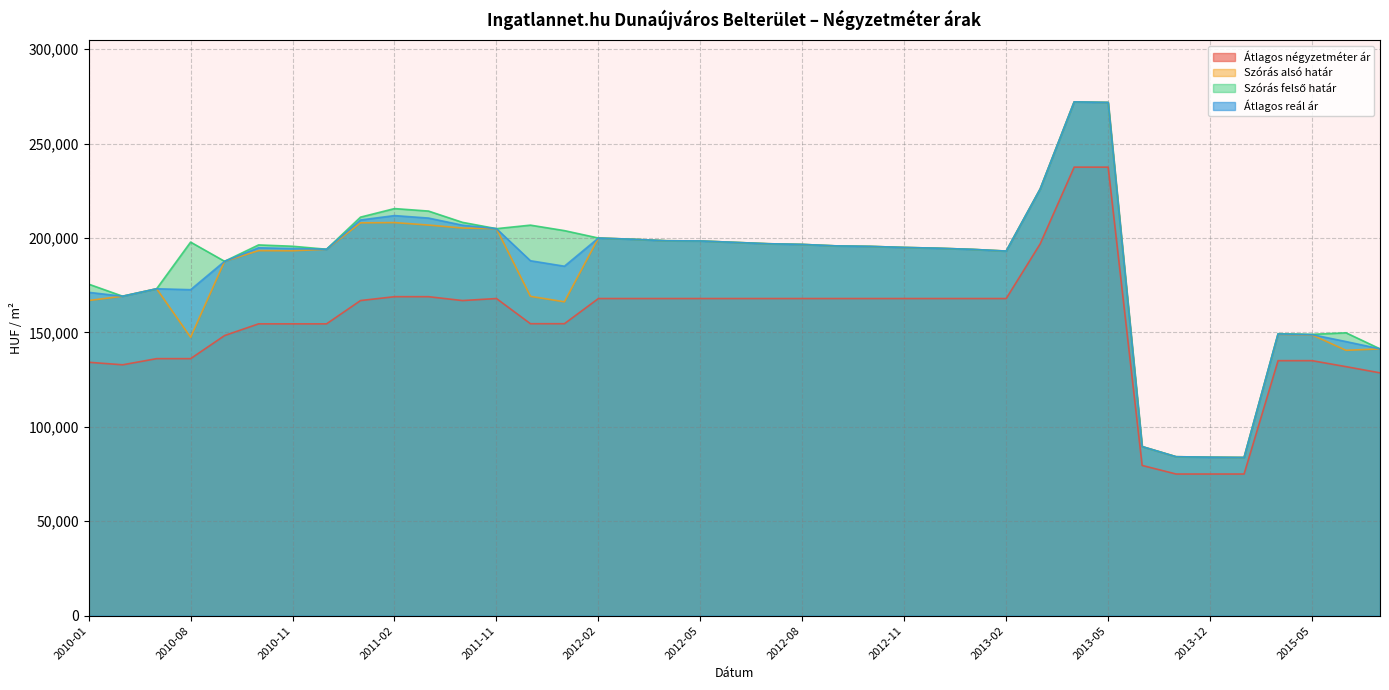

In Szórás felső határ, how many points are higher than both neighbors (excluding endpoints)?

7